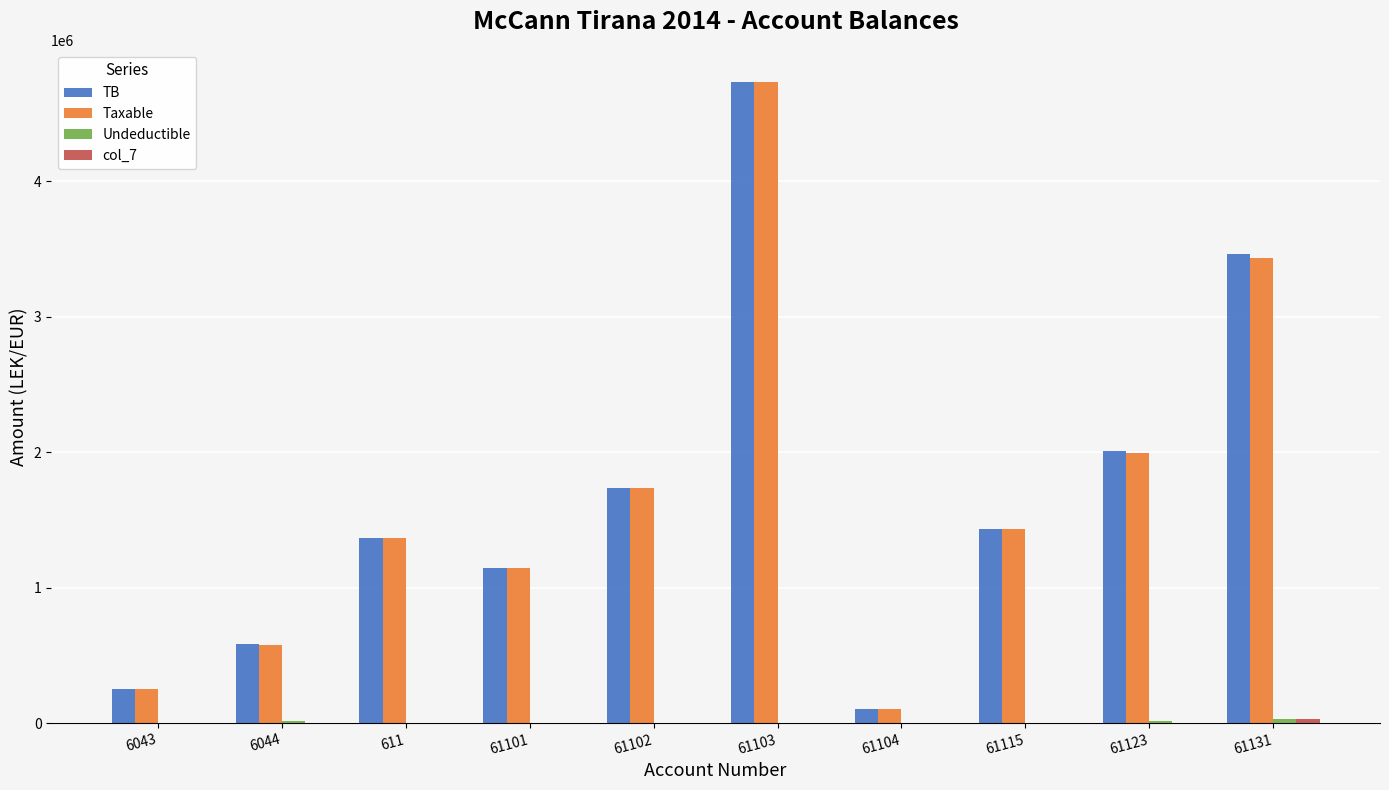

How many categories are shown in the chart?

10